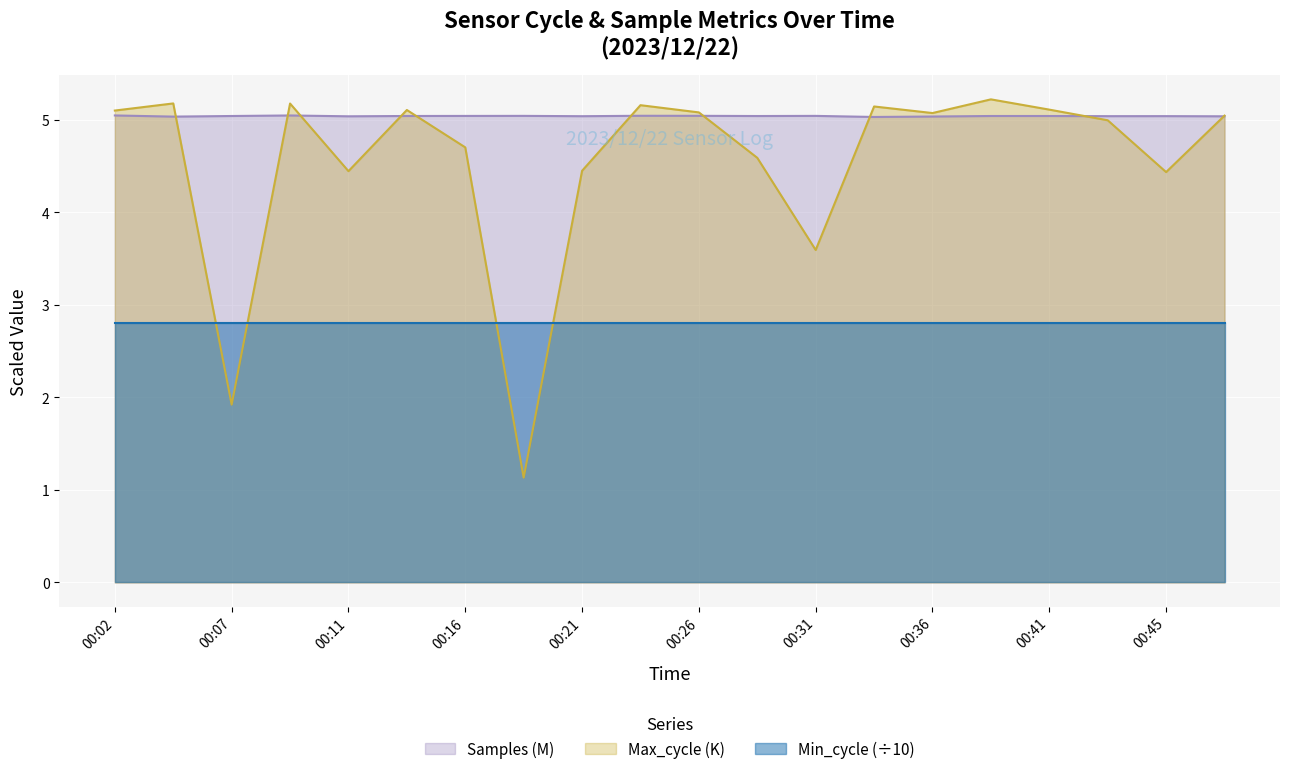

The Samples series shows 1.4 at 00:36. True or false?

False